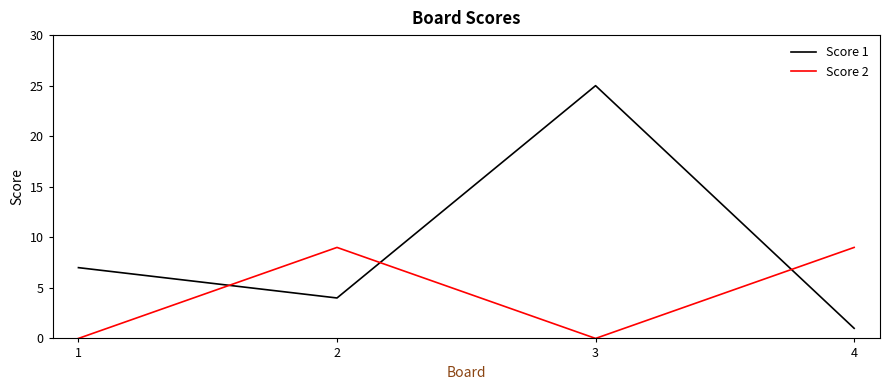

Rank the series at 2 from lowest to highest value.

Score 1, Score 2